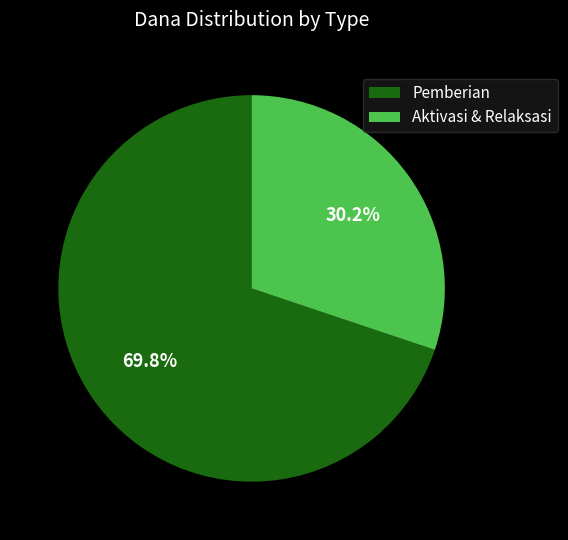

Is there a majority slice in this chart?

Yes